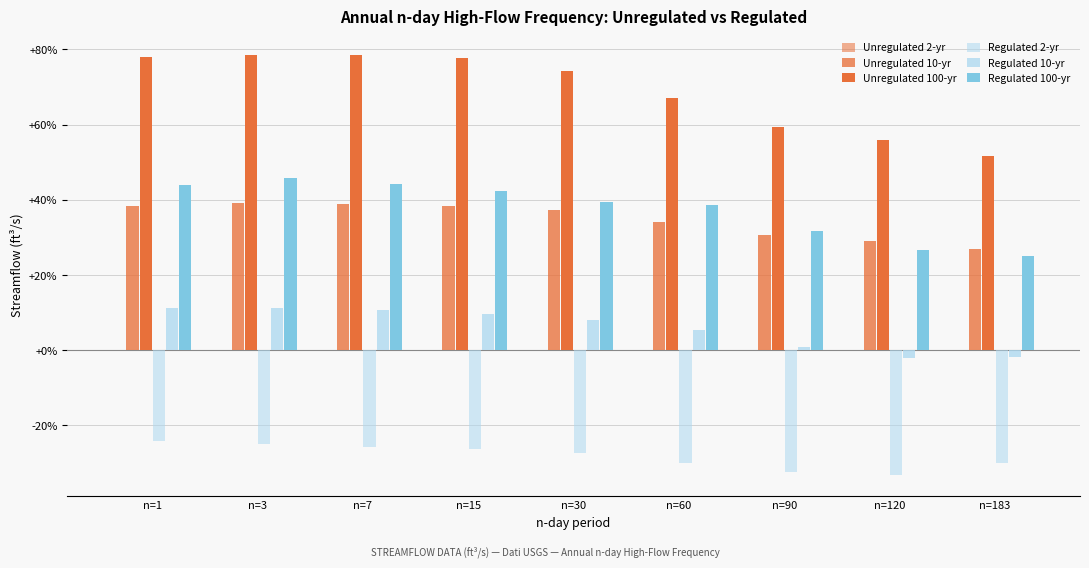

Are the bars grouped side by side (vs. stacked)?

Yes